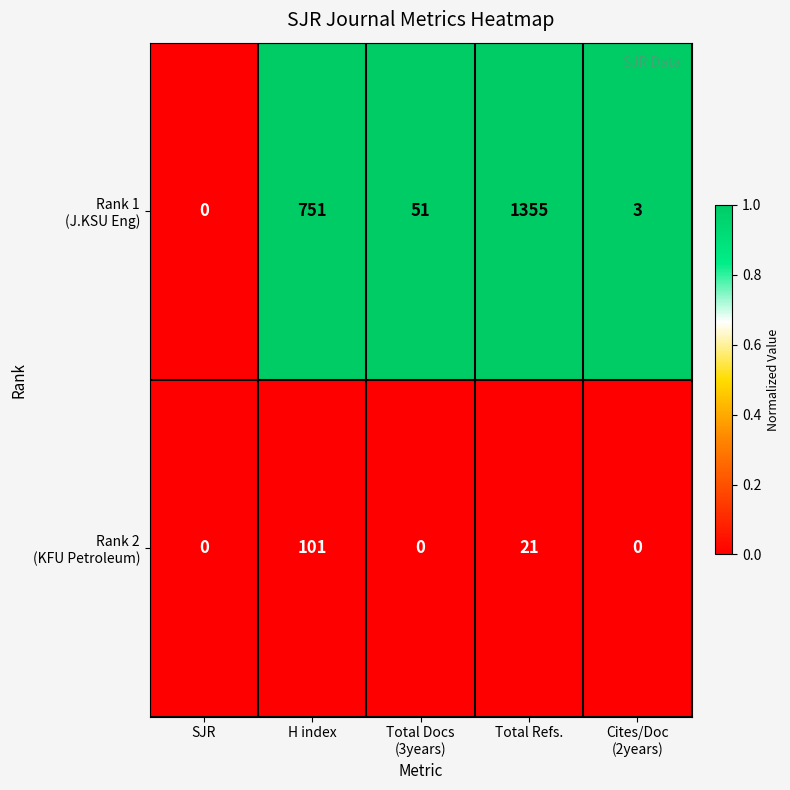

Which label corresponds to the largest value in the chart?

Total Refs.